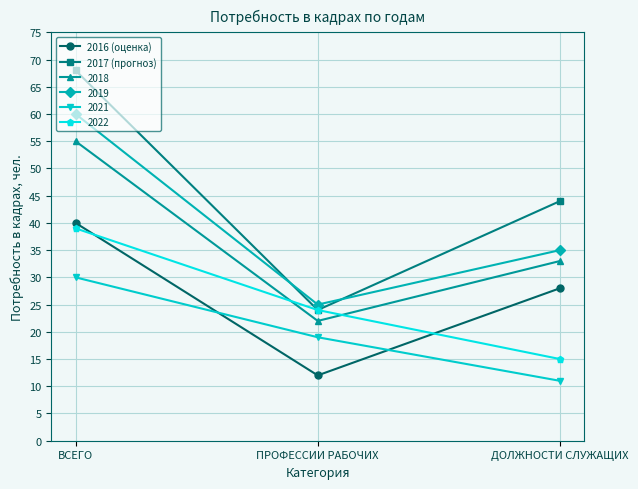

Between ВСЕГО and ПРОФЕССИИ РАБОЧИХ, which series saw the biggest shift?

2017 (прогноз)